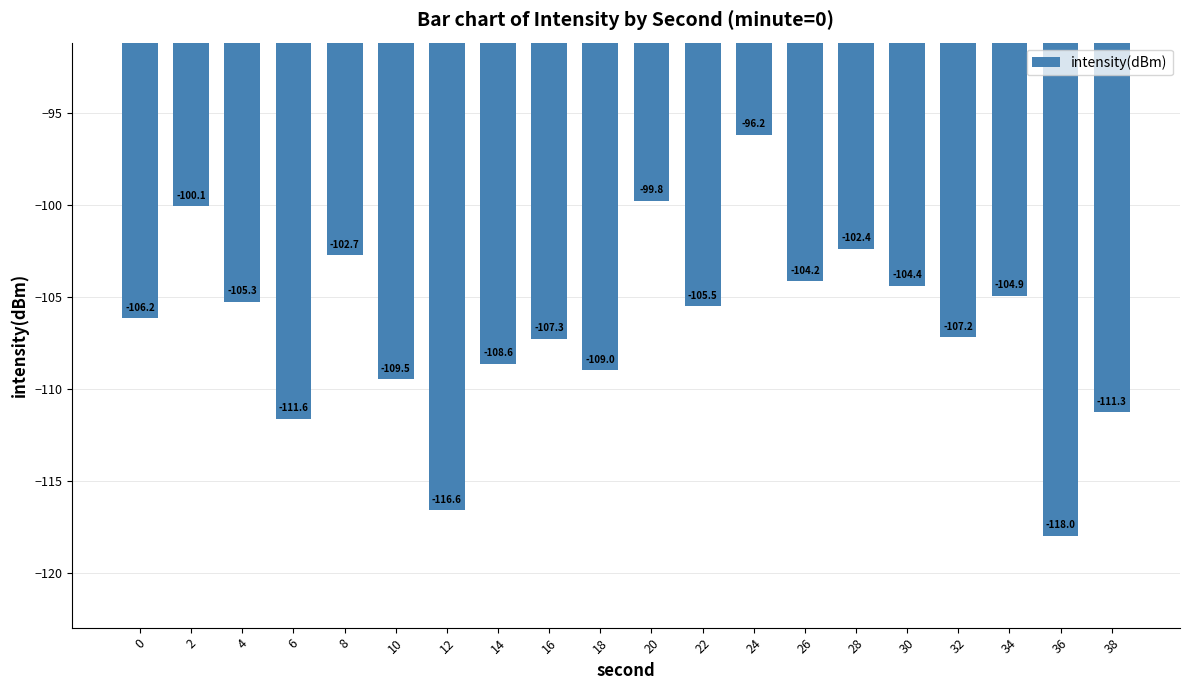

What is the change in value from 4 to 6?

-6.4